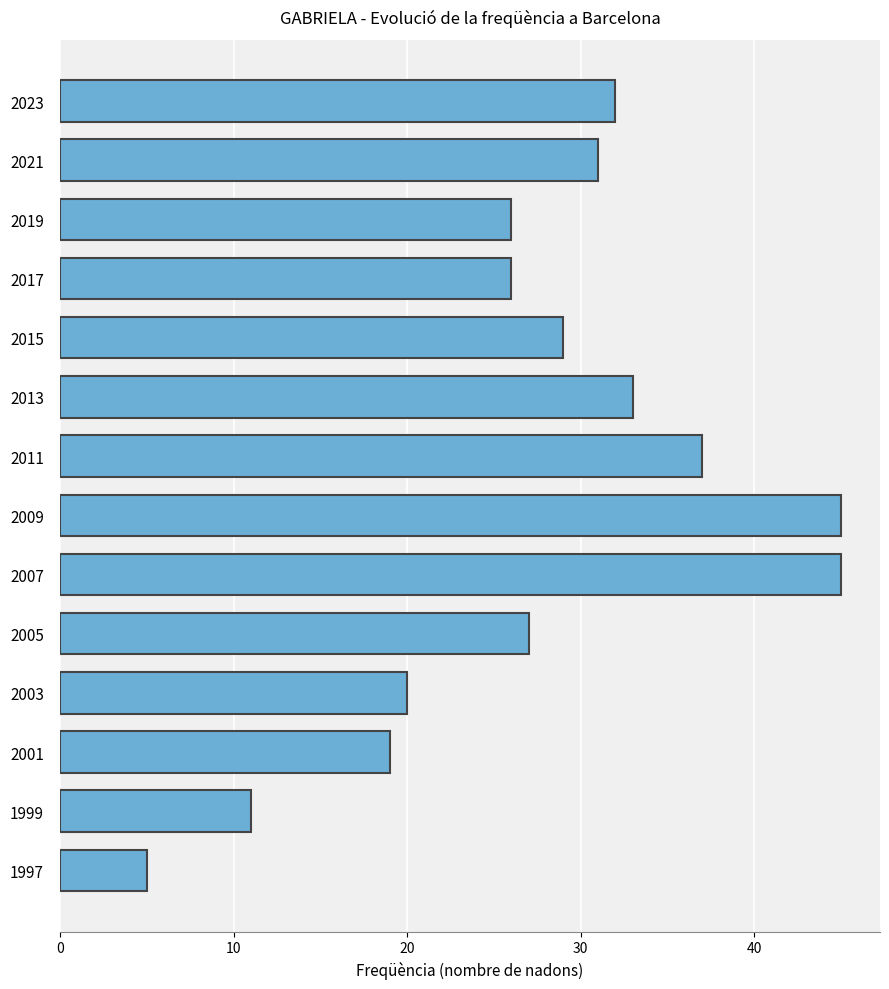

What is the difference between the maximum and minimum values?

40